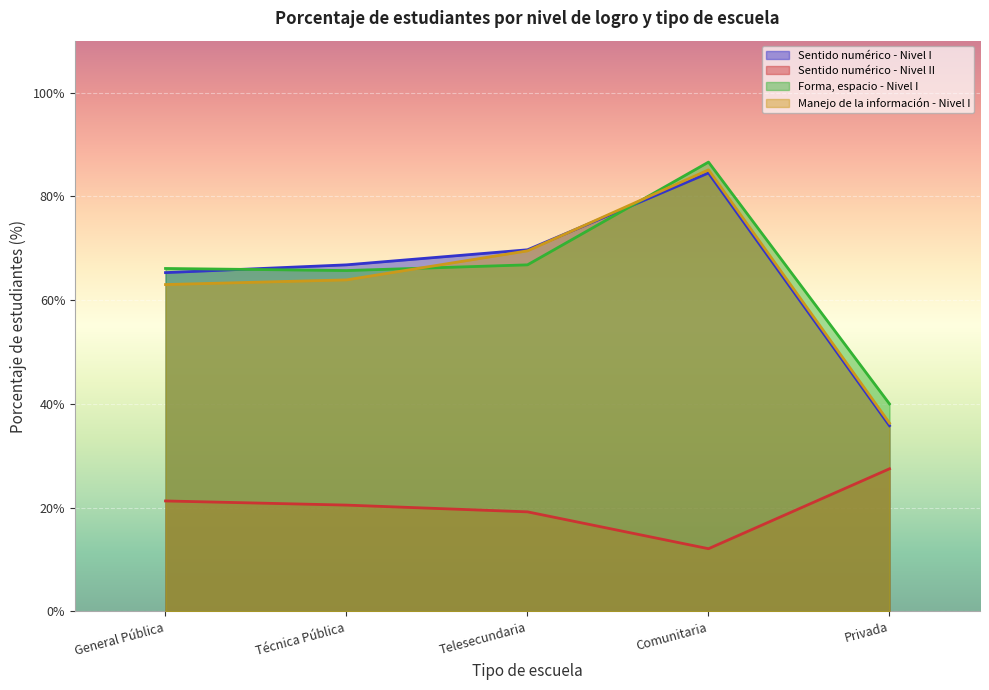

Is it true that Sentido numérico - Nivel I equals 34.1 at General Pública?

False